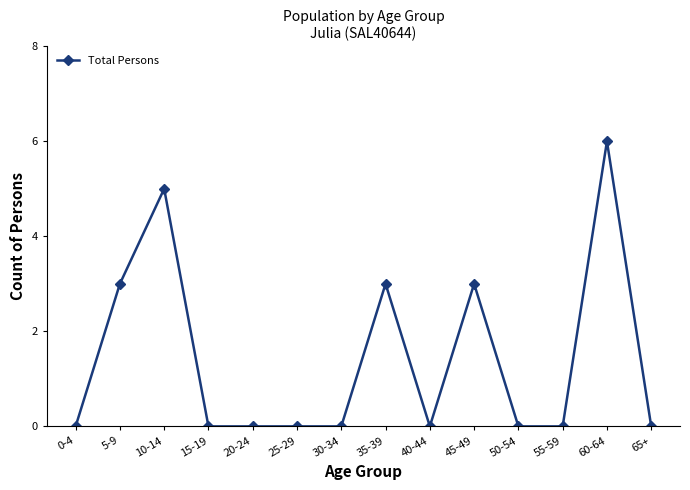

Reading right to left, list all the values displayed in this chart.

65+=0	60-64=6	55-59=0	50-54=0	45-49=3	40-44=0	35-39=3	30-34=0	25-29=0	20-24=0	15-19=0	10-14=5	5-9=3	0-4=0